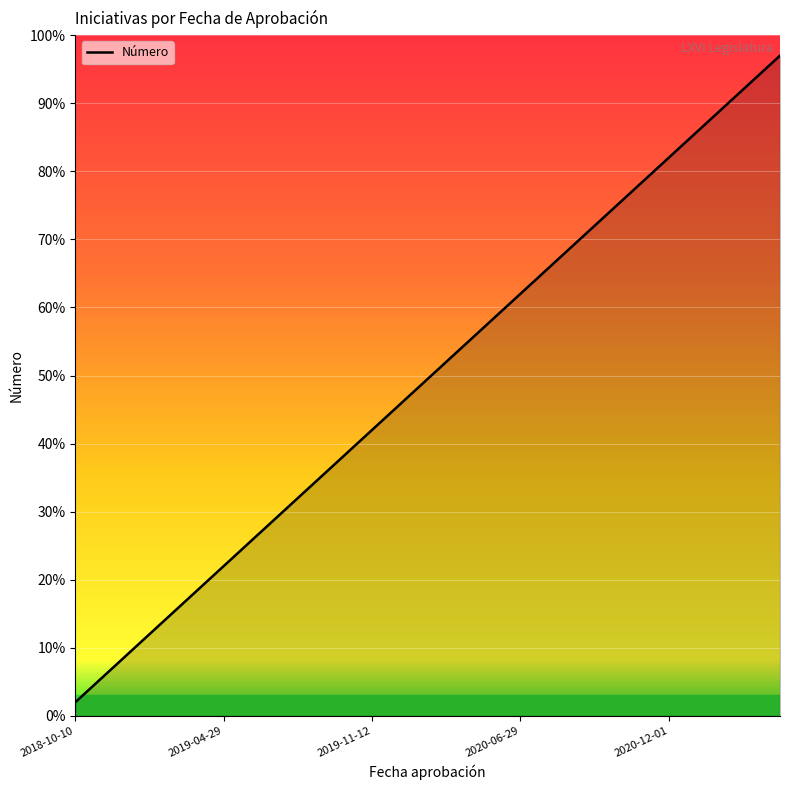

What is the difference between the maximum and minimum values?

95